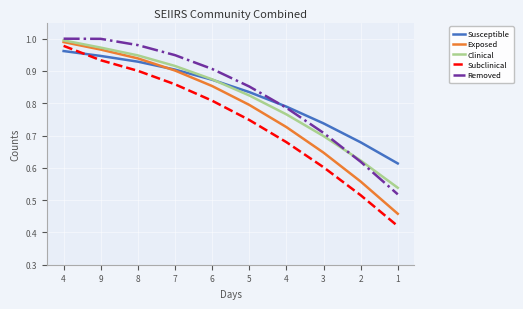

What value does the Removed series have at 4?

0.8